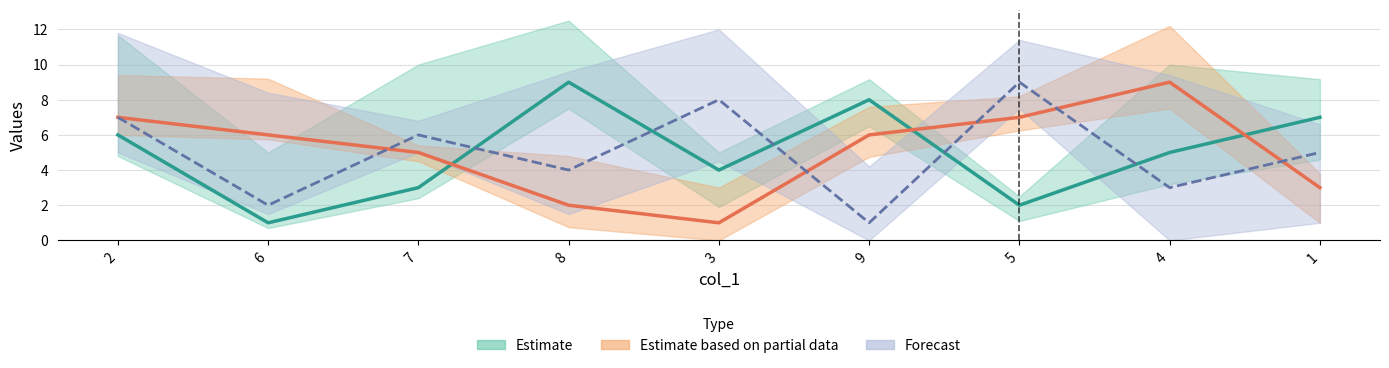

How many times do col_7 and col_6 cross each other?

5